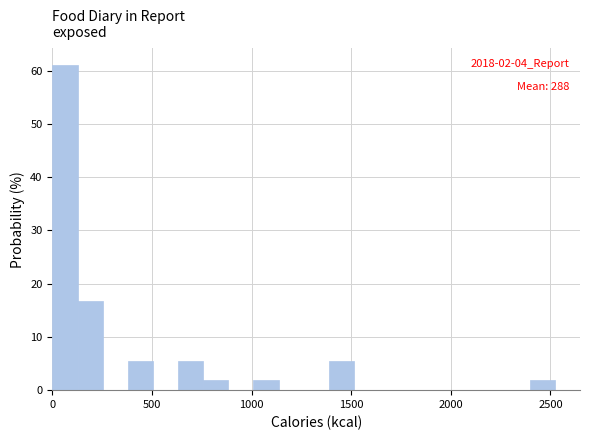

Read against the x-axis, roughly where is the centre of the tallest bar?

50